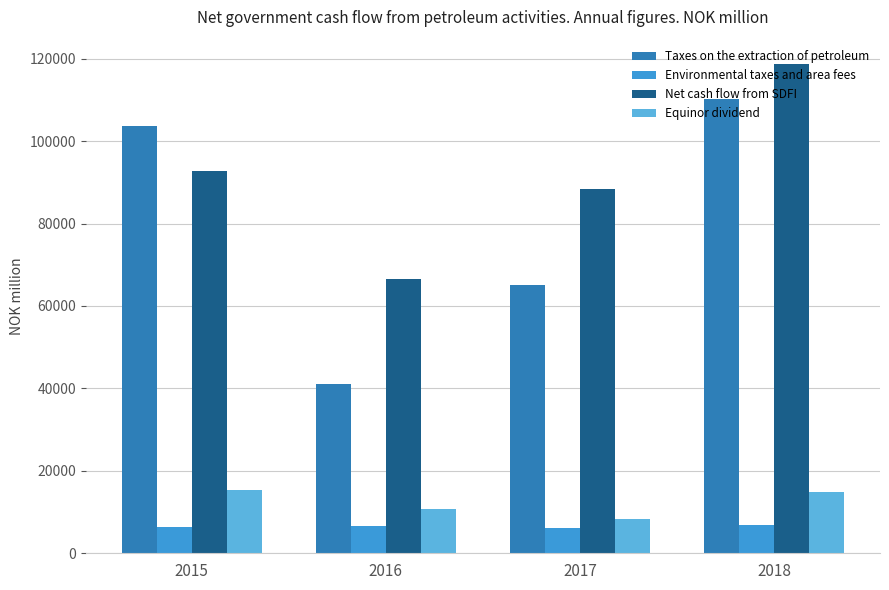

The Environmental taxes and area fees series shows 6973 at 2018. True or false?

True